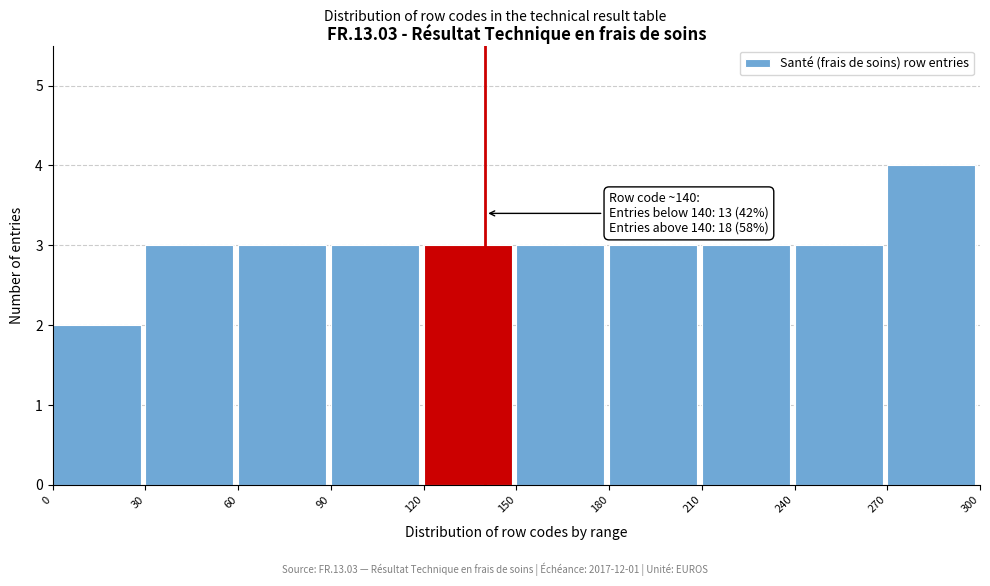

Over which range of the x-axis is the bar tallest?

270 to 300